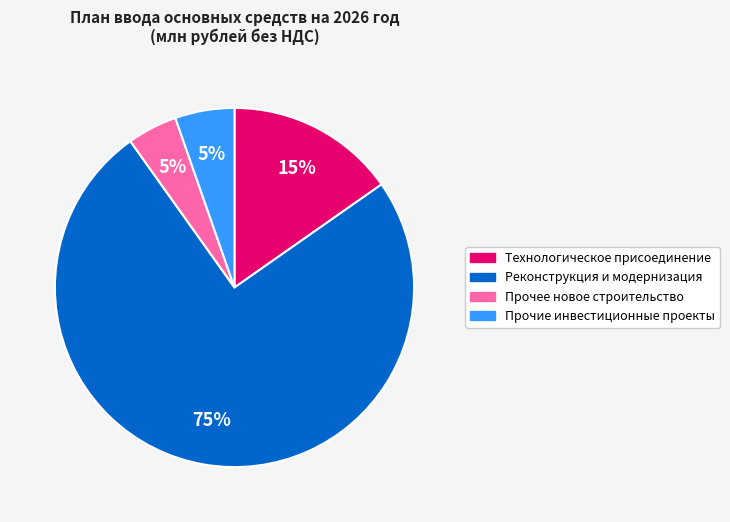

The Технологическое присоединение slice represents 25% of the pie. True or false?

False